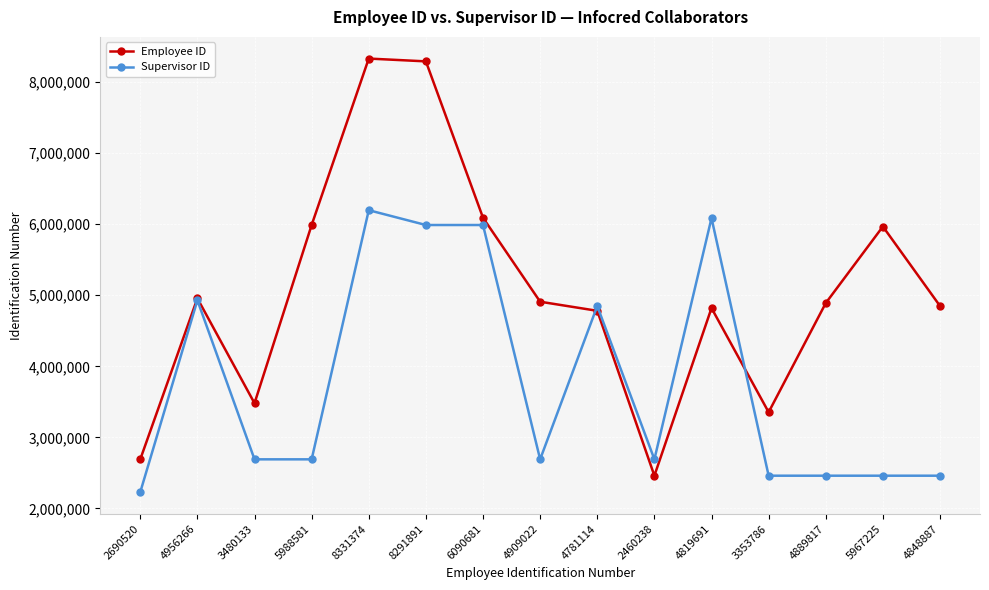

What is the difference between the highest and lowest values at 4909022?

2218502